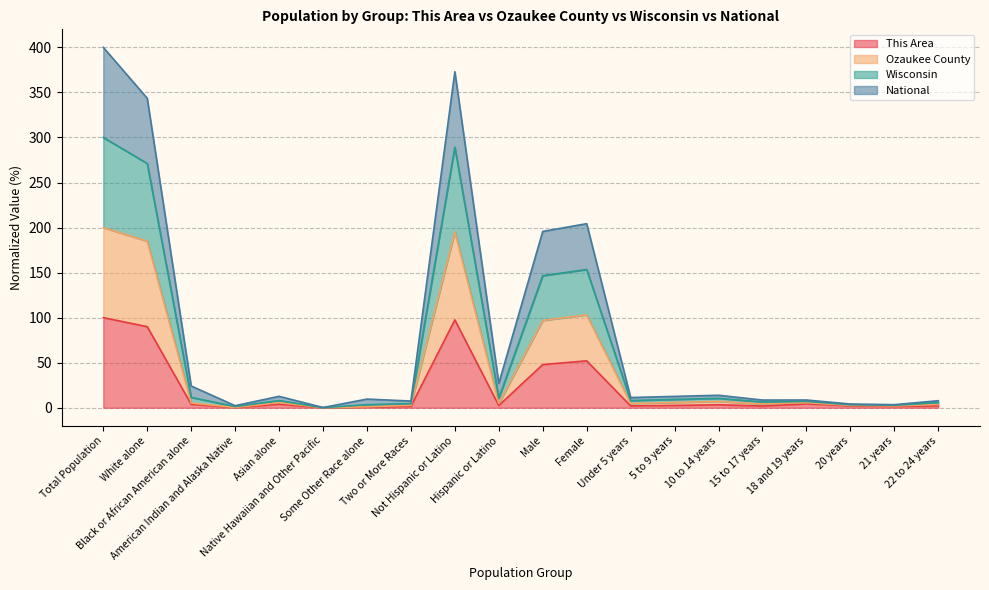

What is the total value across all series at 22 to 24 years?

7.8